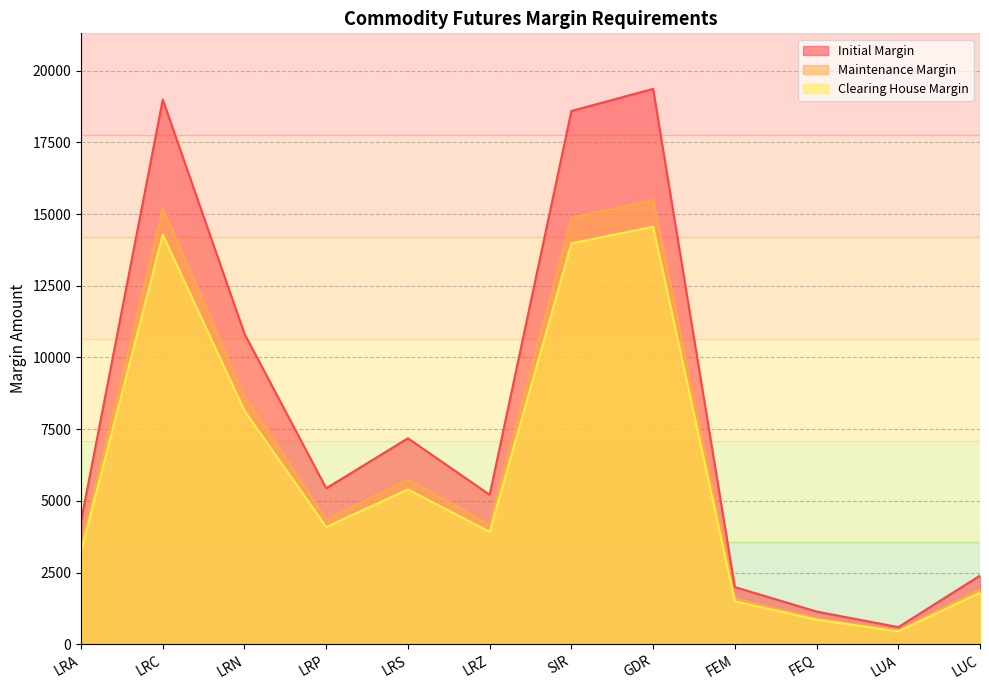

At which category does Maintenance Margin reach its first local peak?

LRC